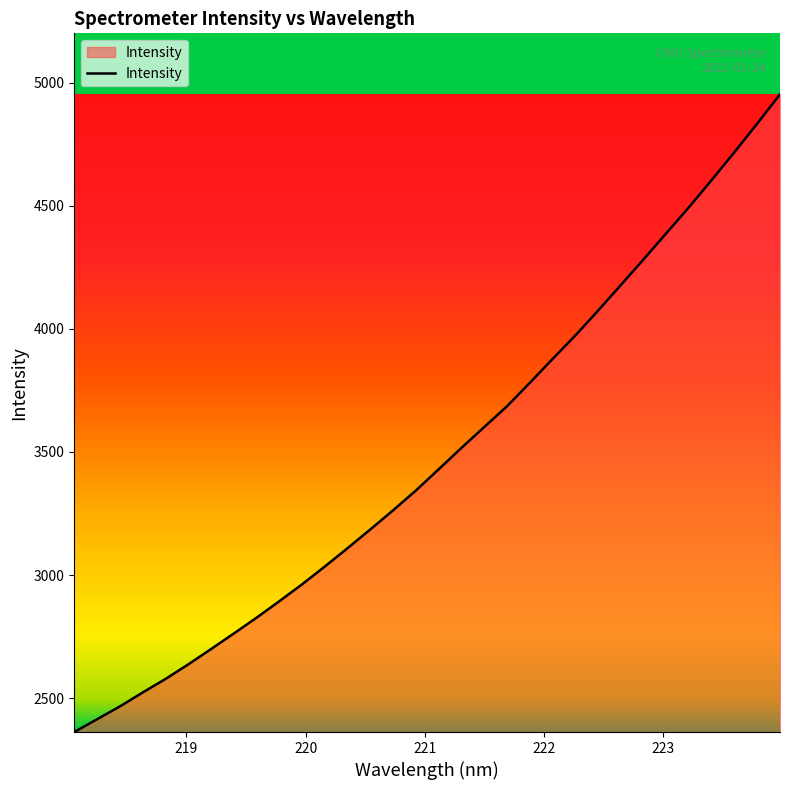

What is the difference between the maximum and minimum values?

2590.5